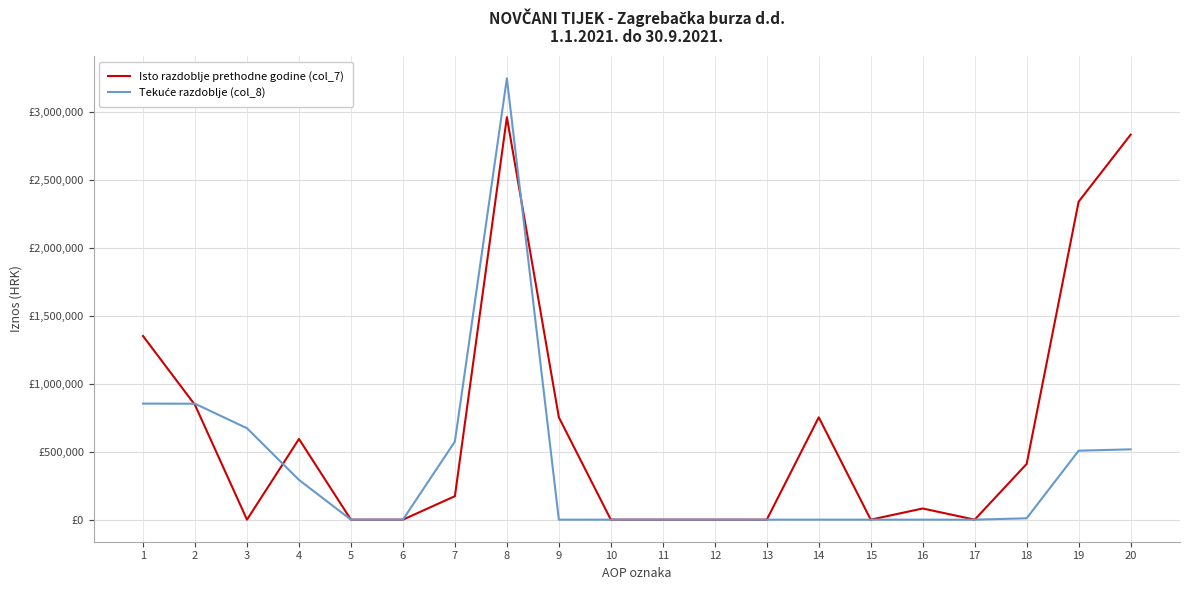

What is the difference between the second highest and second lowest values in the Isto razdoblje prethodne godine (col_7) series?

2835406